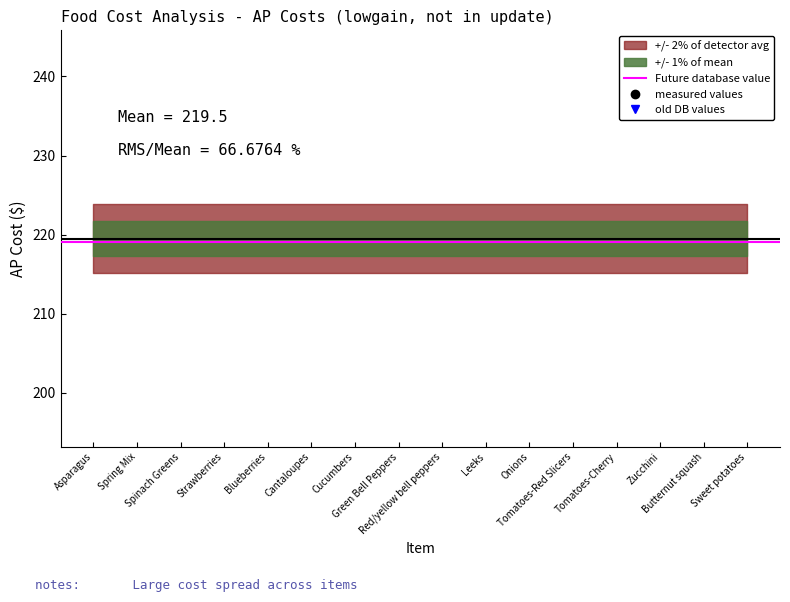

True or false: there are more than 0 points higher than both neighbors.

True